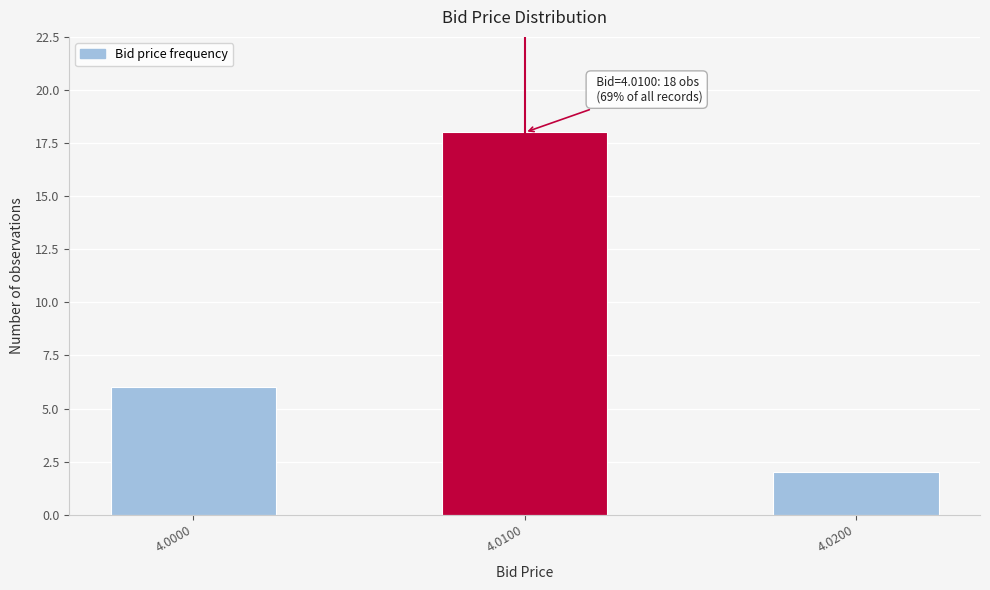

Reading right to left, list all the values displayed in this chart.

2	18	6